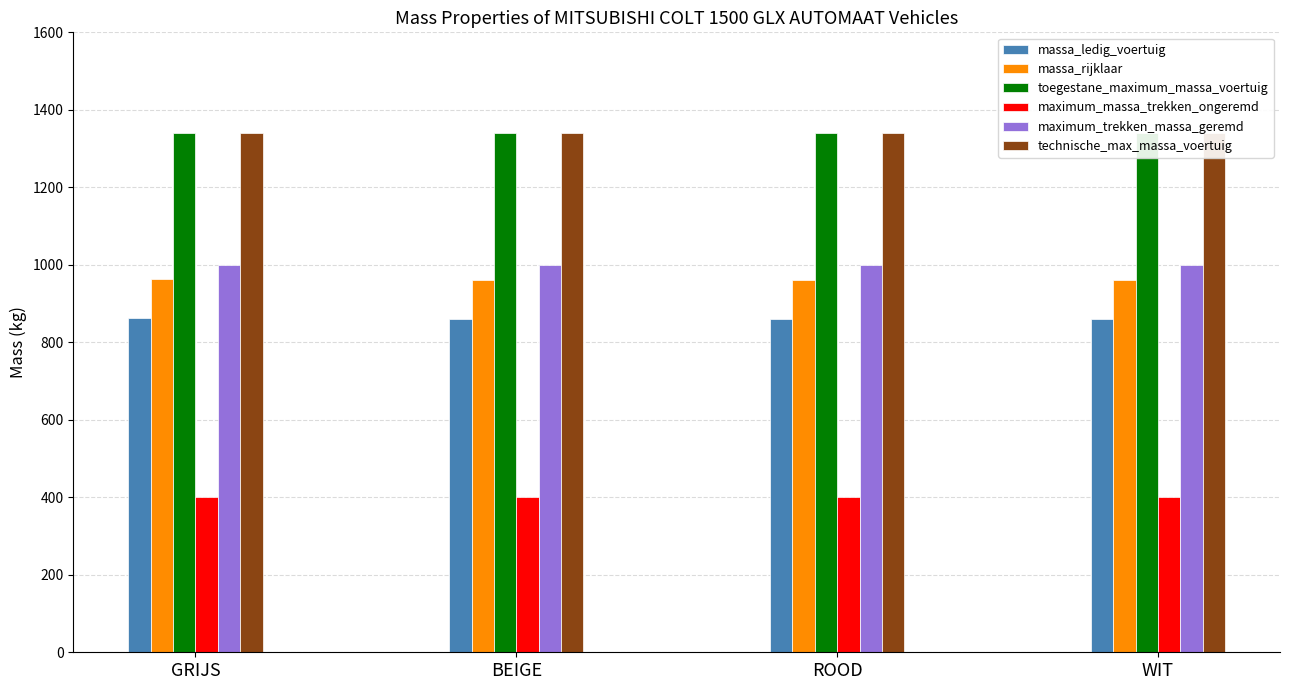

What is the label of the 1st bar from the right?

WIT